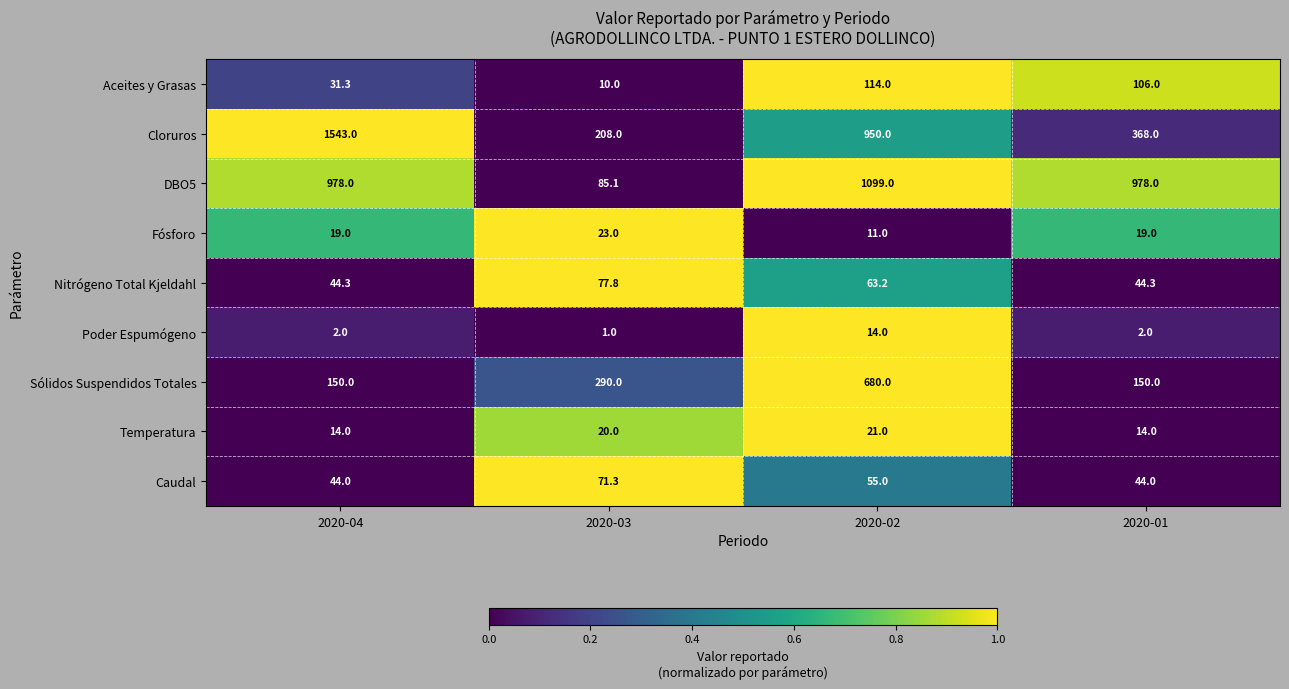

Between 2020-04 and 2020-02, which series saw the biggest shift?

Cloruros